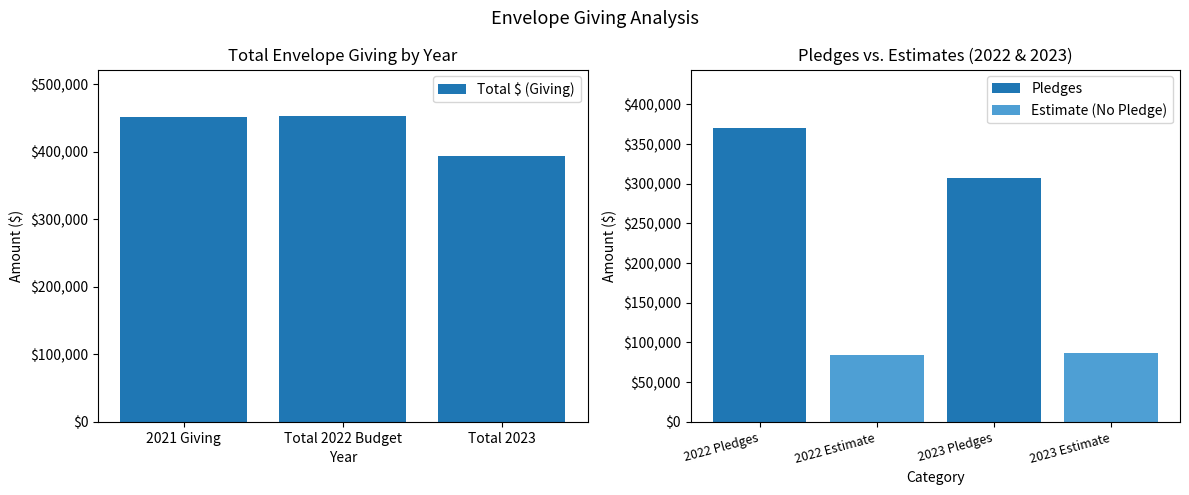

At which label does the data first exceed 452163?

2021 Giving